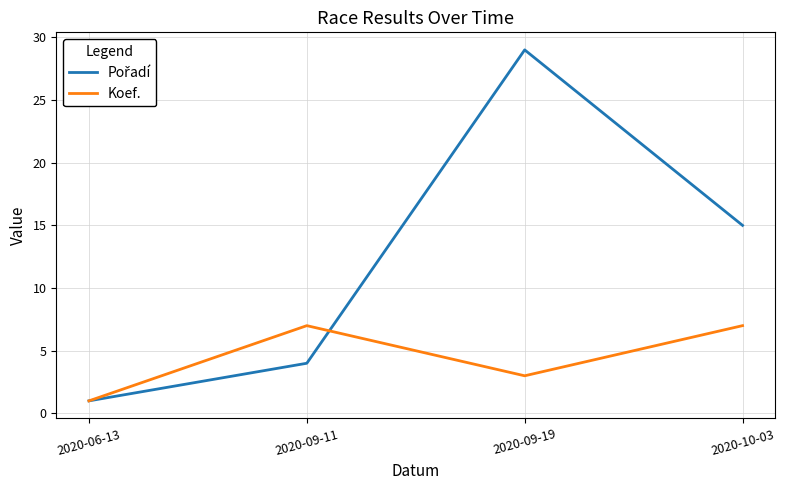

Where is the first local minimum for Koef.?

2020-09-19